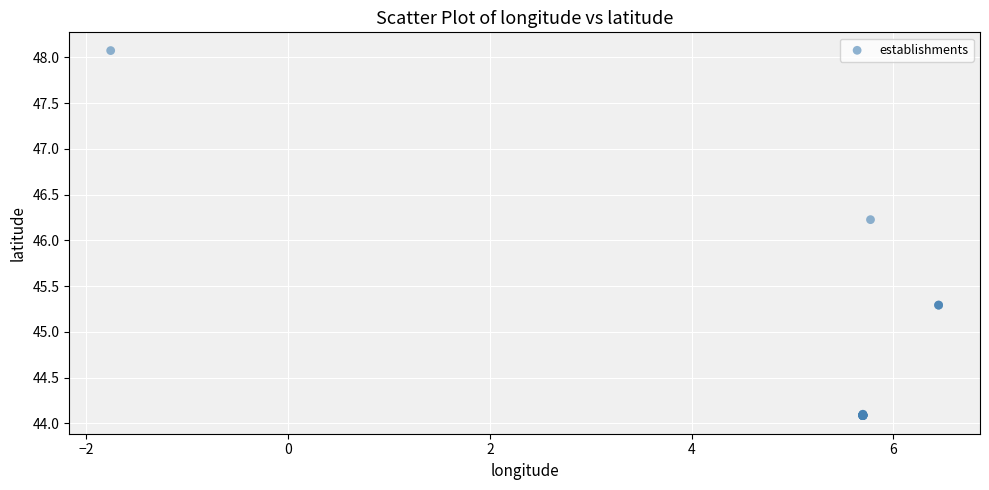

What Y value in the scatter plot is closest to 46?

46.2